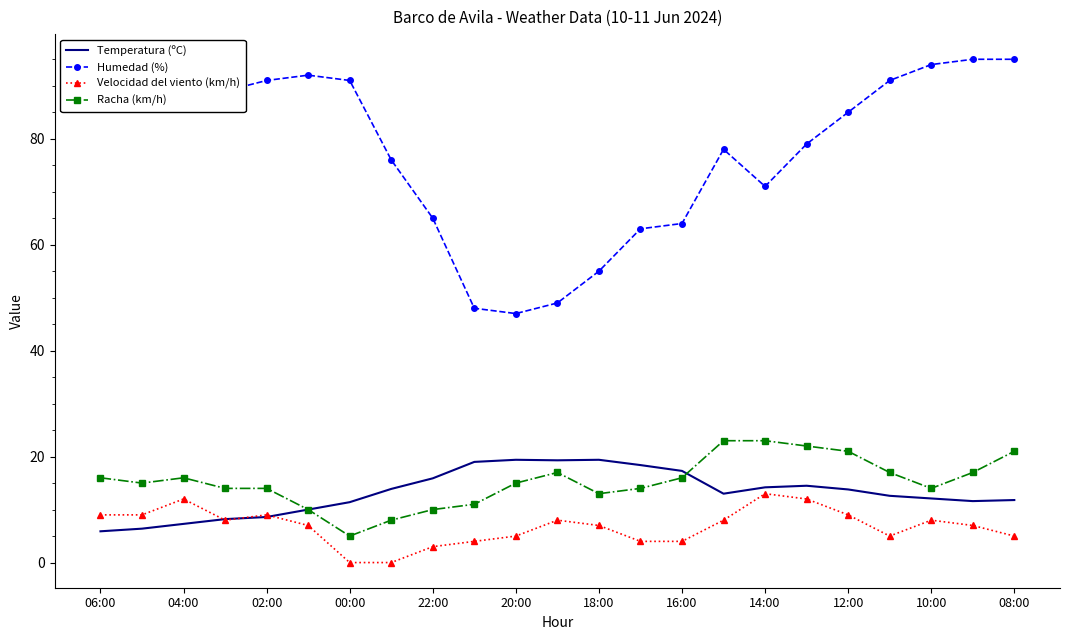

True or false: Temperatura (ºC) and Humedad (%) intersect in this chart.

False